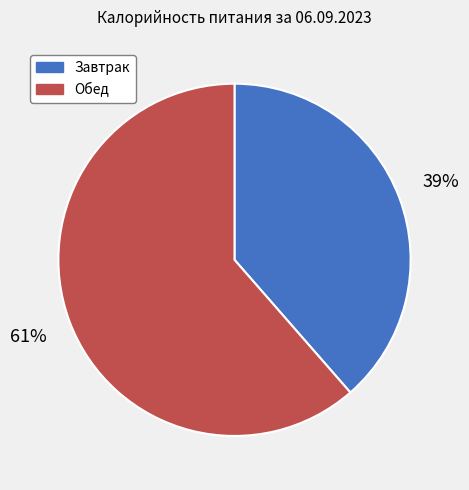

Rank the categories by value from lowest to highest.

Завтрак, Обед